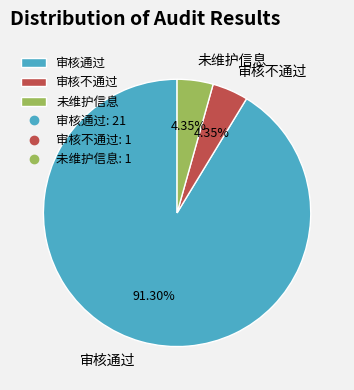

Between 审核通过 and 审核不通过, which is larger?

审核通过